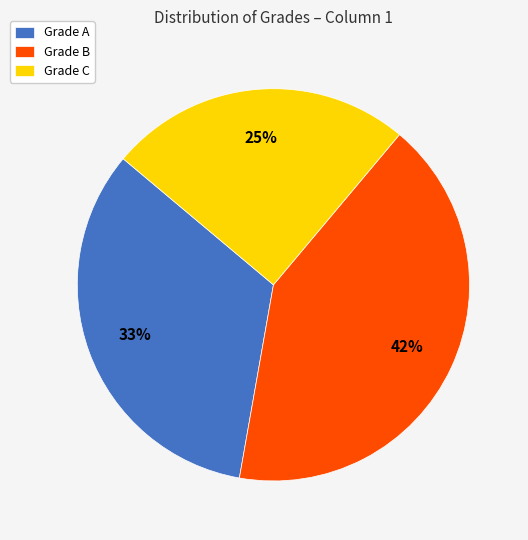

Count the number of slices in the pie.

3